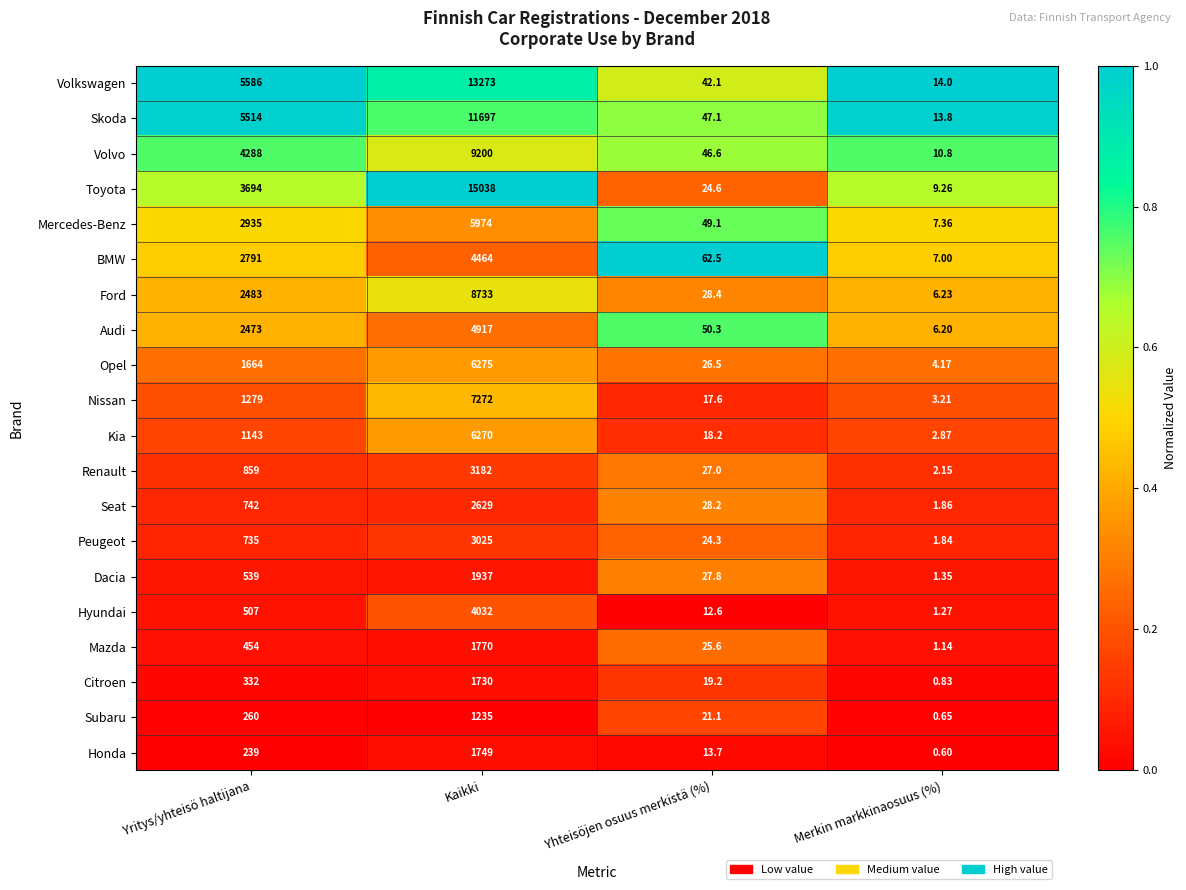

Which series has the widest spread of values?

Toyota